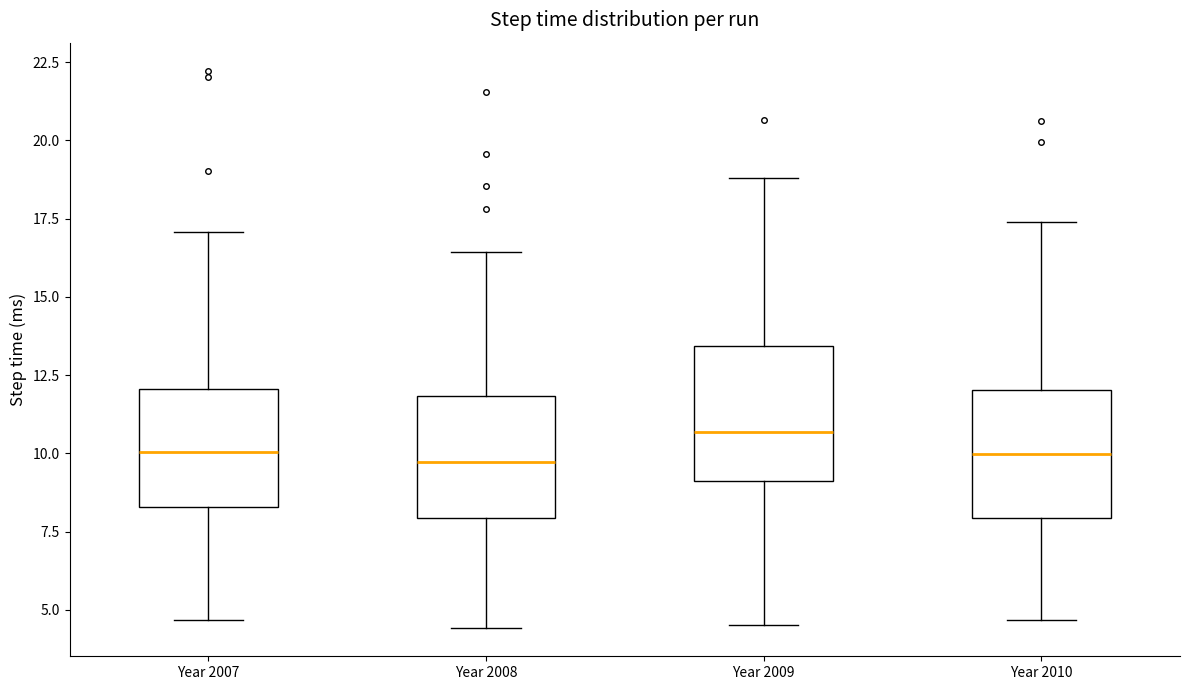

Where does the upper whisker of the box for Year 2010 end on the y-axis? The values are not printed on the chart, so give them approximately, as read against the axis.

17.5